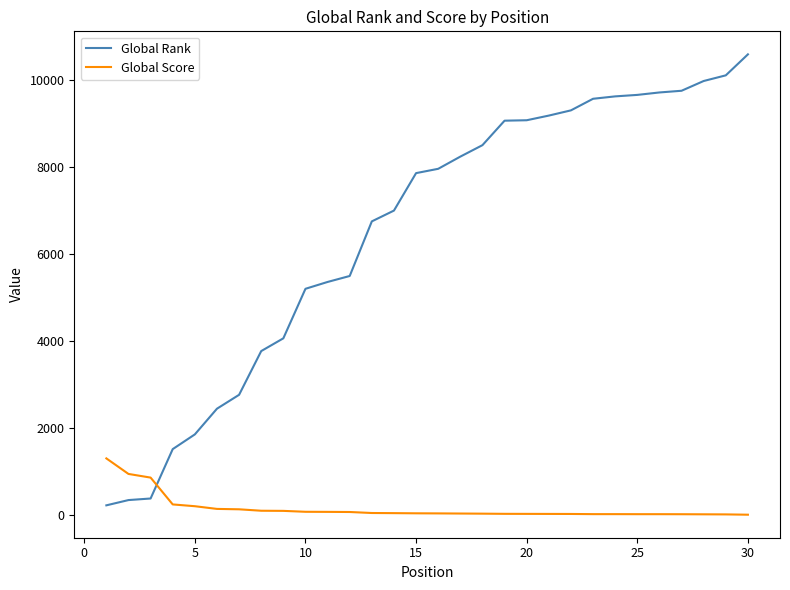

After their last crossing, which series has the higher values: Global Score or Global Rank?

Global Rank